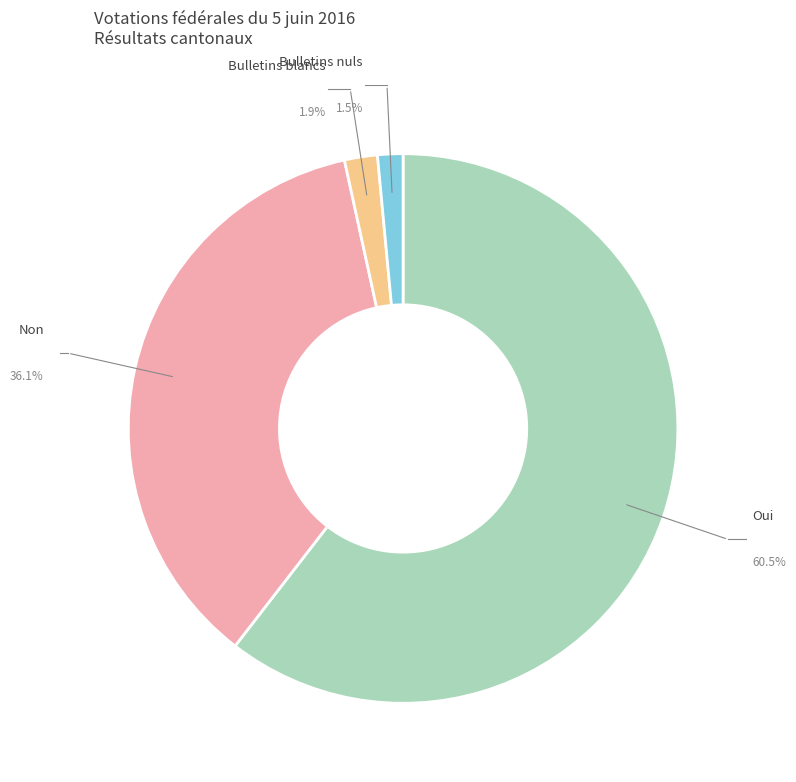

What percentage is the Bulletins nuls slice, to the nearest percent?

1%